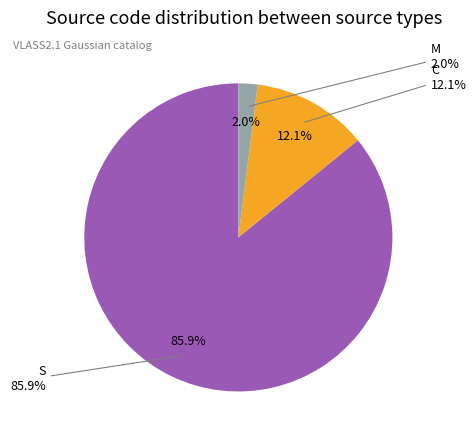

To the nearest percent, what is the difference between the C and S slice percentages?

74%